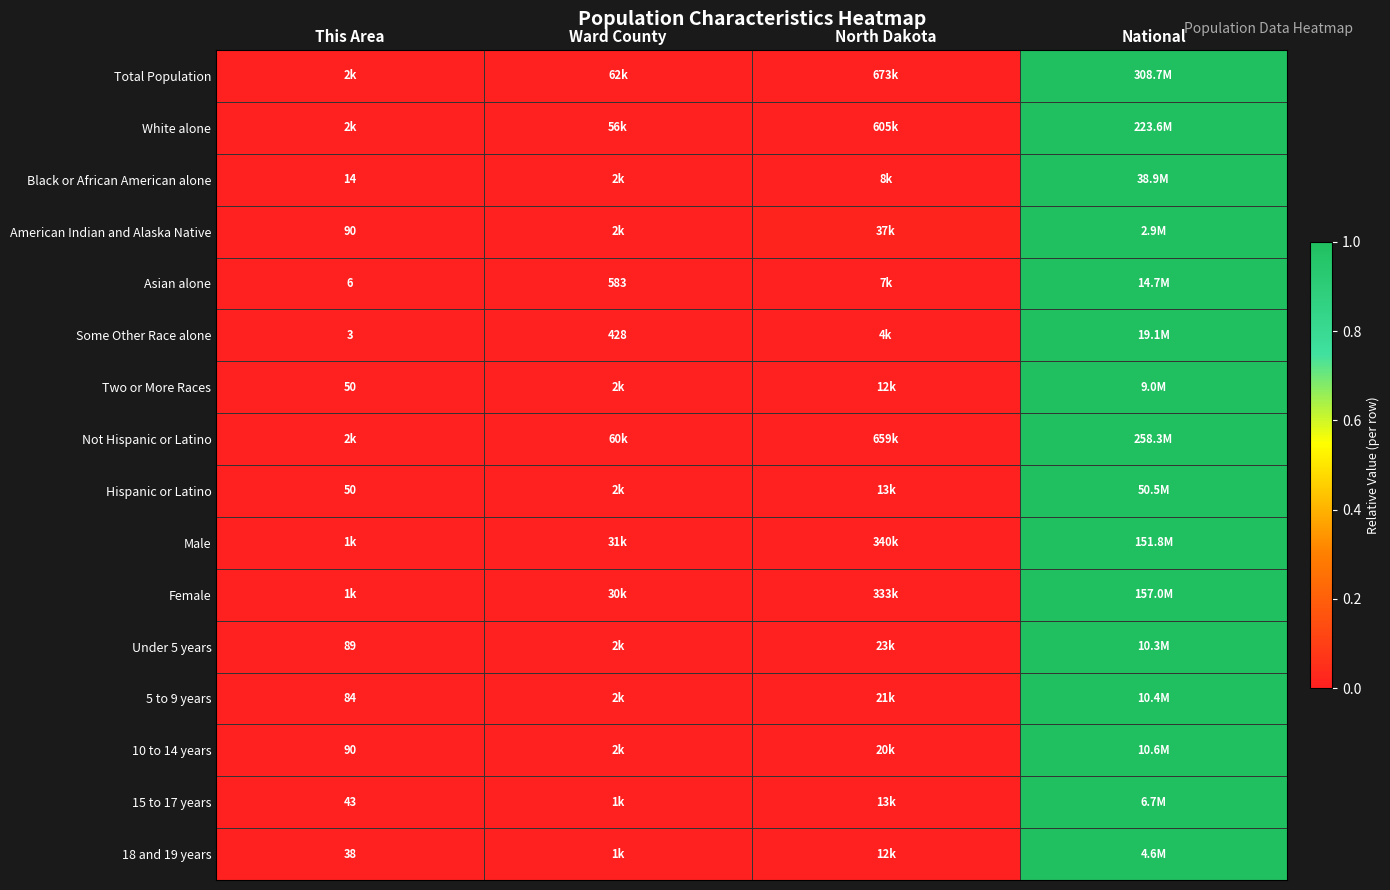

What is the difference between the maximum and second lowest values in the Two or More Races series?

1.0